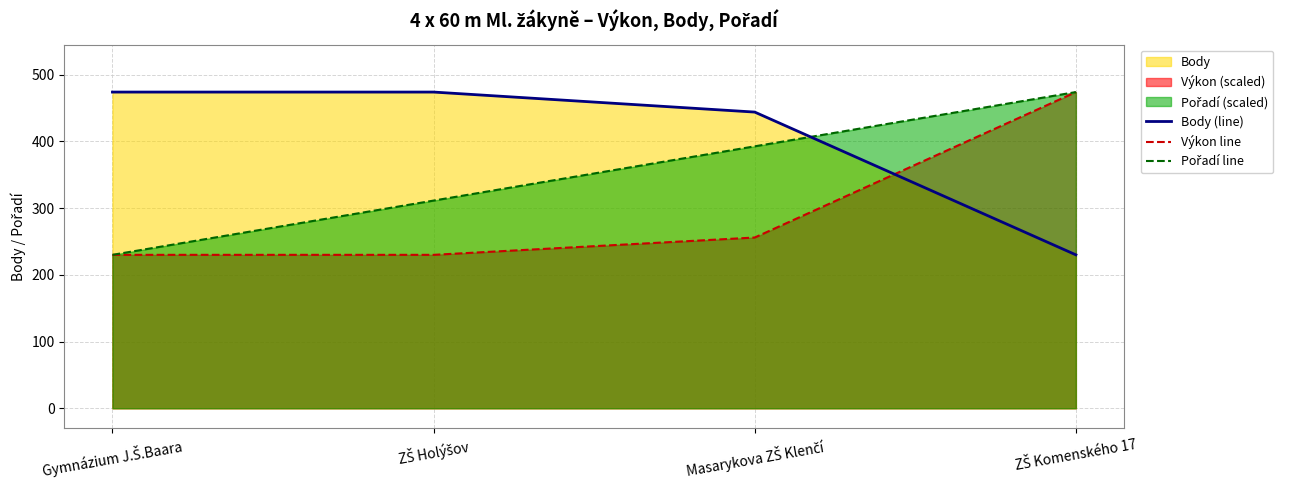

Which category has the highest value in the Pořadí line series?

ZŠ Komenského 17